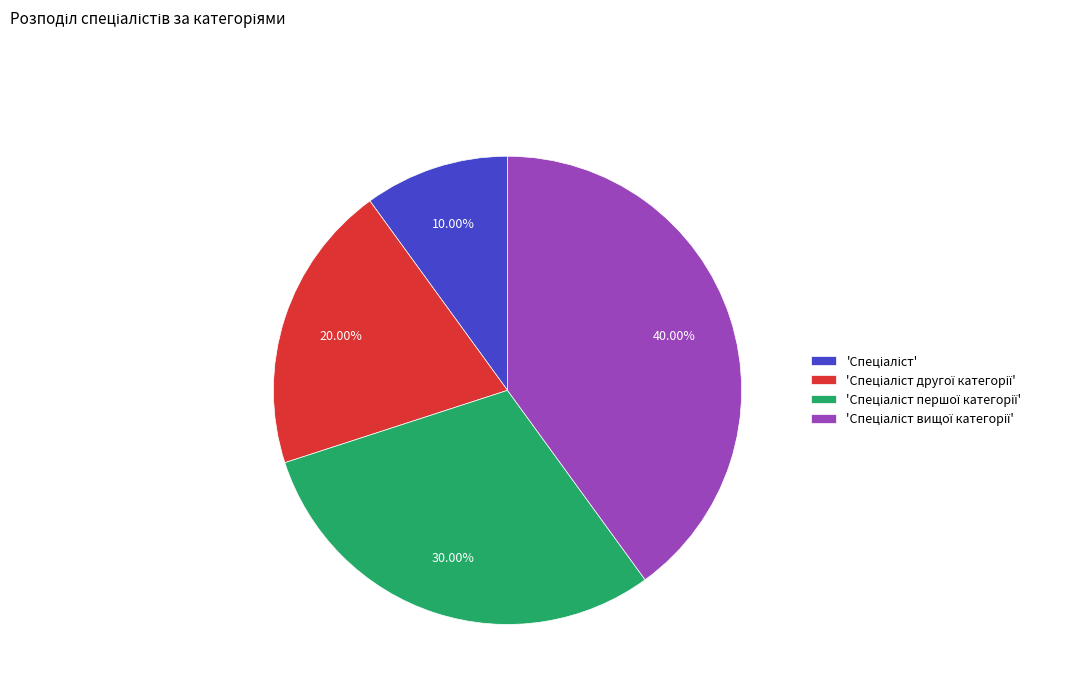

Is there a majority slice in this chart?

No